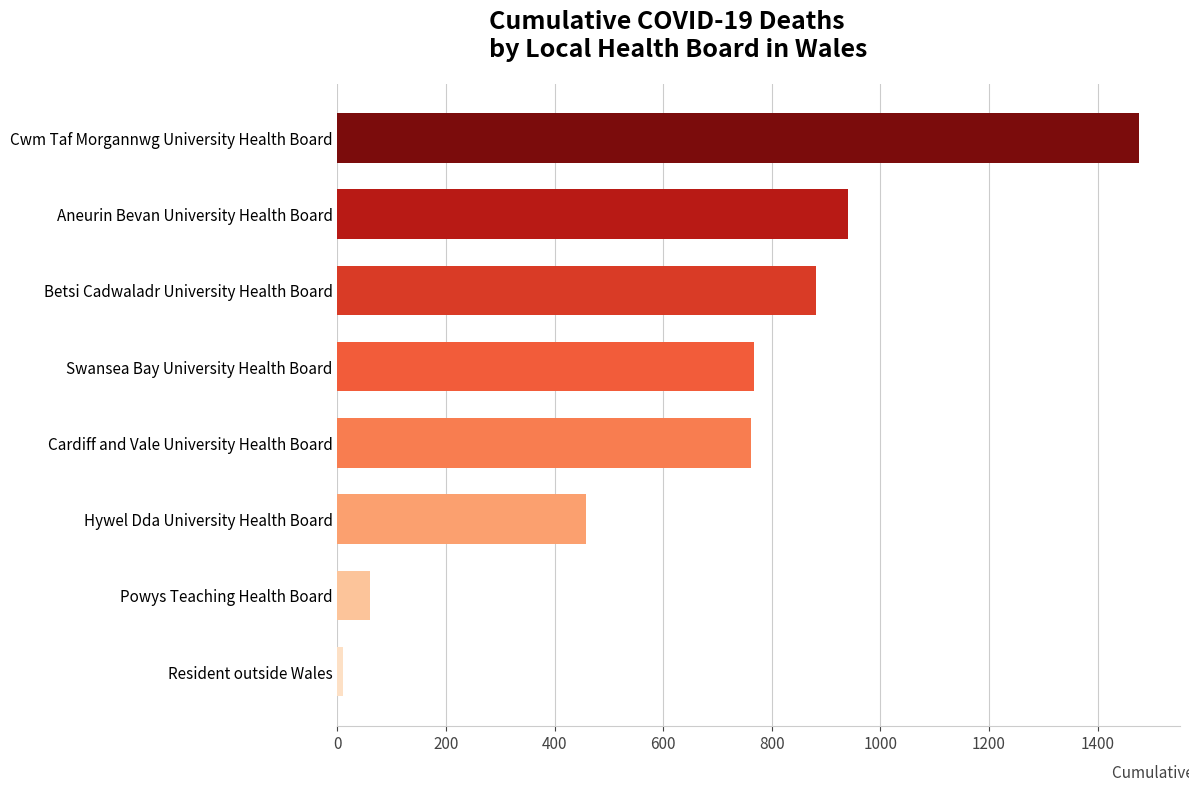

The value at Swansea Bay University Health Board is 767. True or false?

True